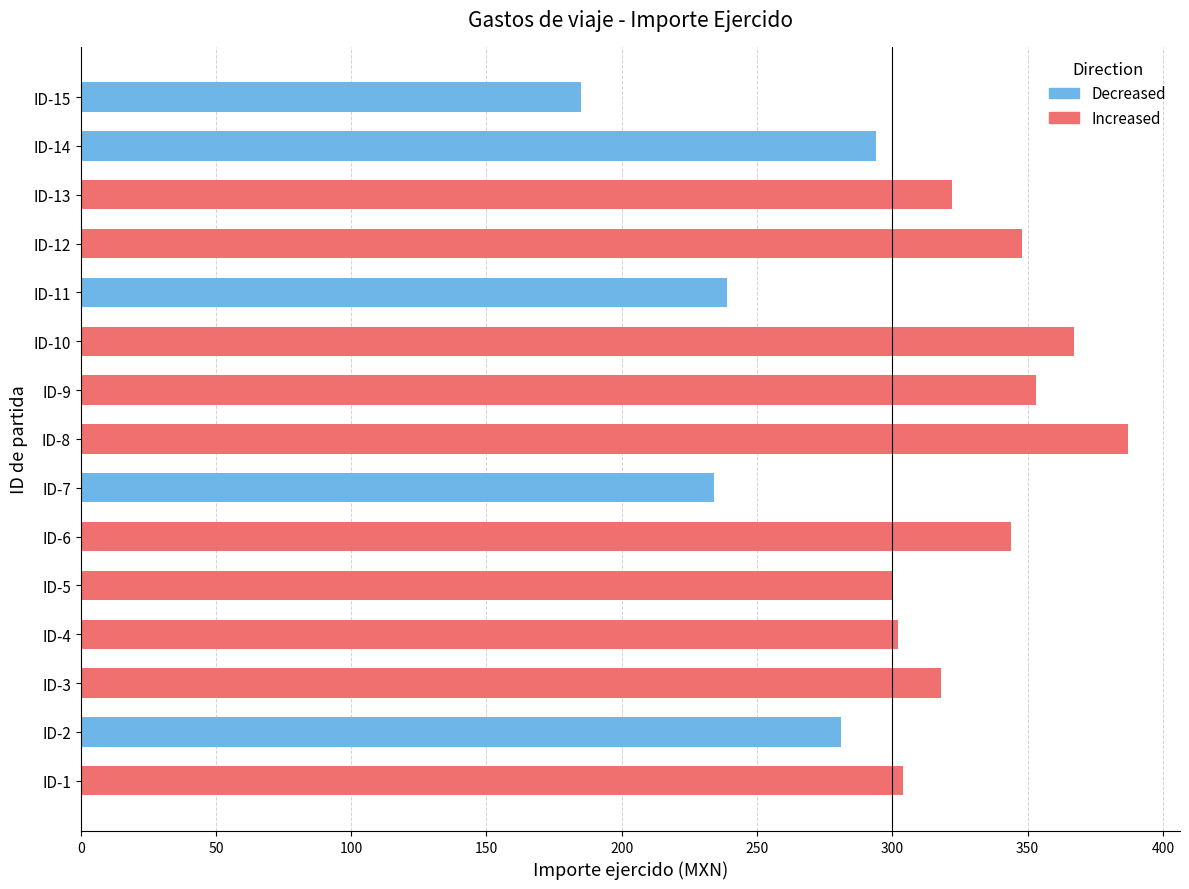

Where is the data nearest to the value 286?

ID-2